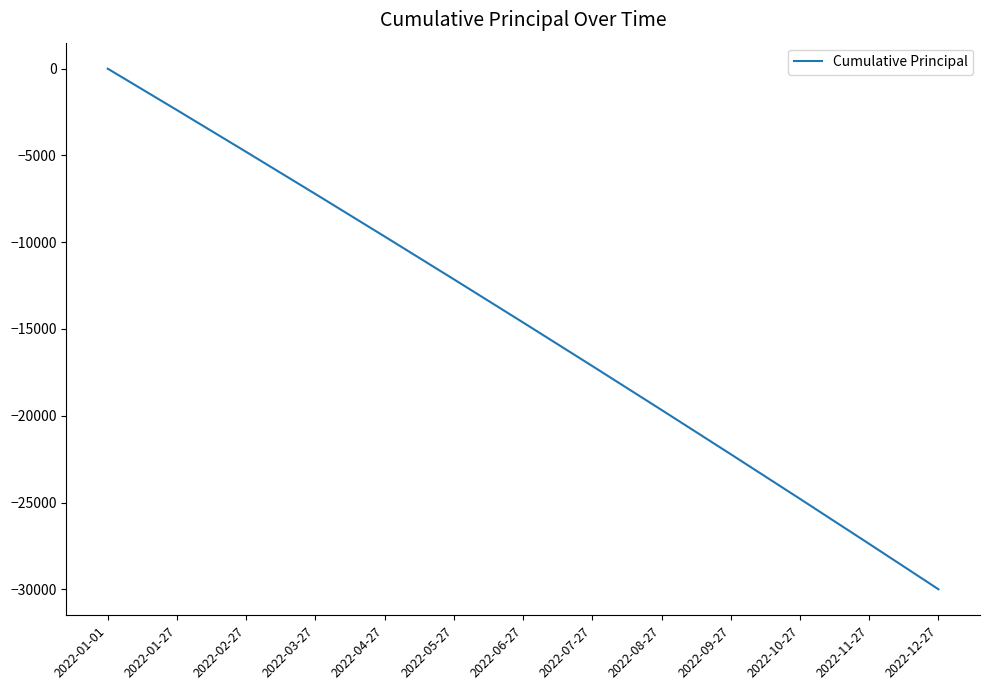

What is the sum of the values at 2022-03-27 and 2022-02-27?

-12017.1